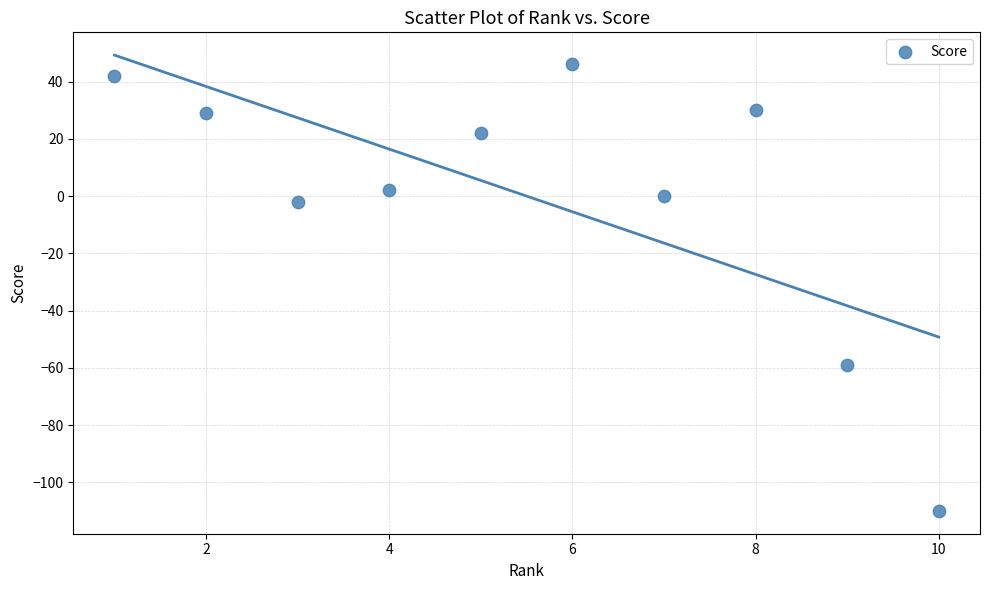

What Y value in the scatter plot is closest to -32?

-59